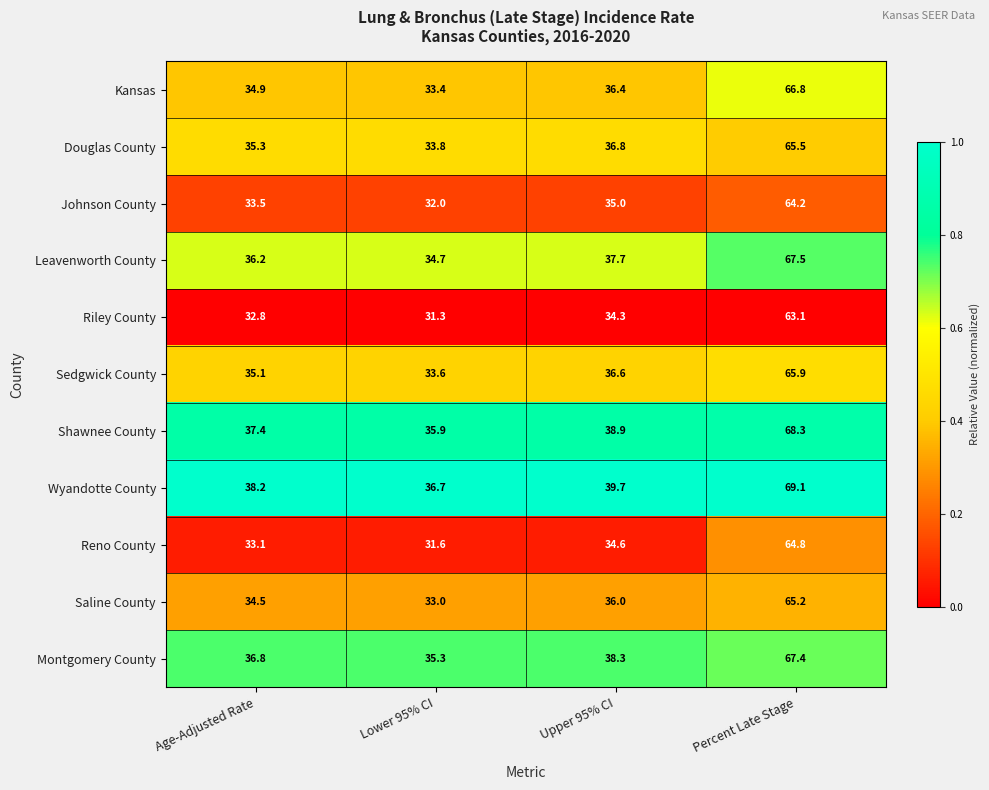

Rank the categories by Wyandotte County value from lowest to highest.

Lower 95% CI, Age-Adjusted Rate, Upper 95% CI, Percent Late Stage